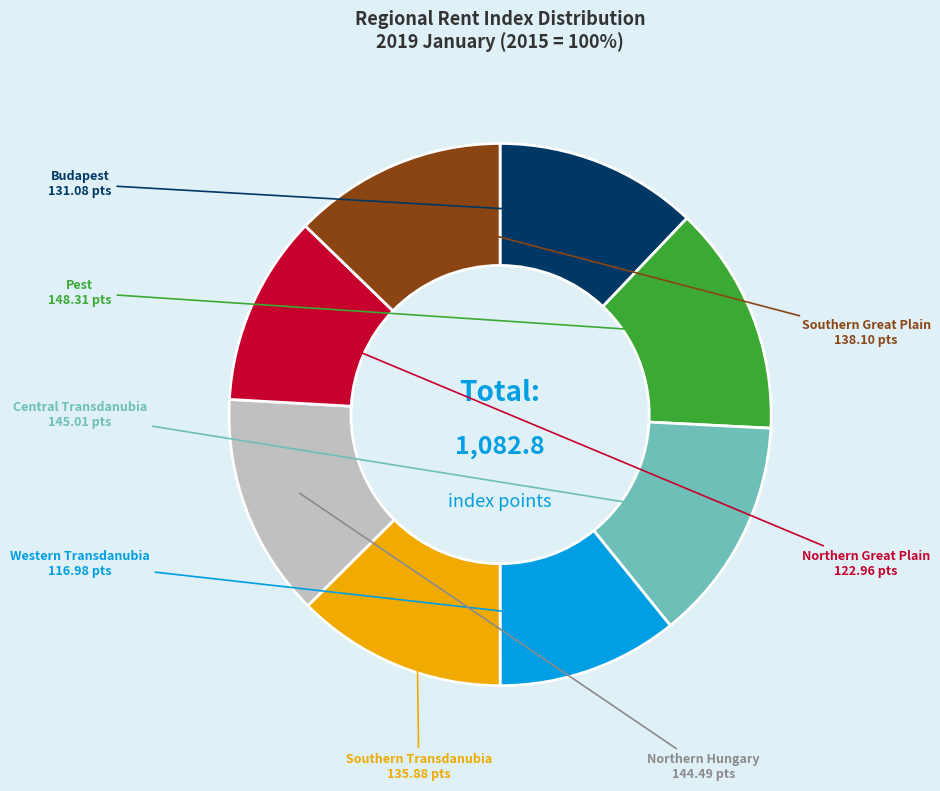

Is it true that Western Transdanubia is 1% of the pie?

False